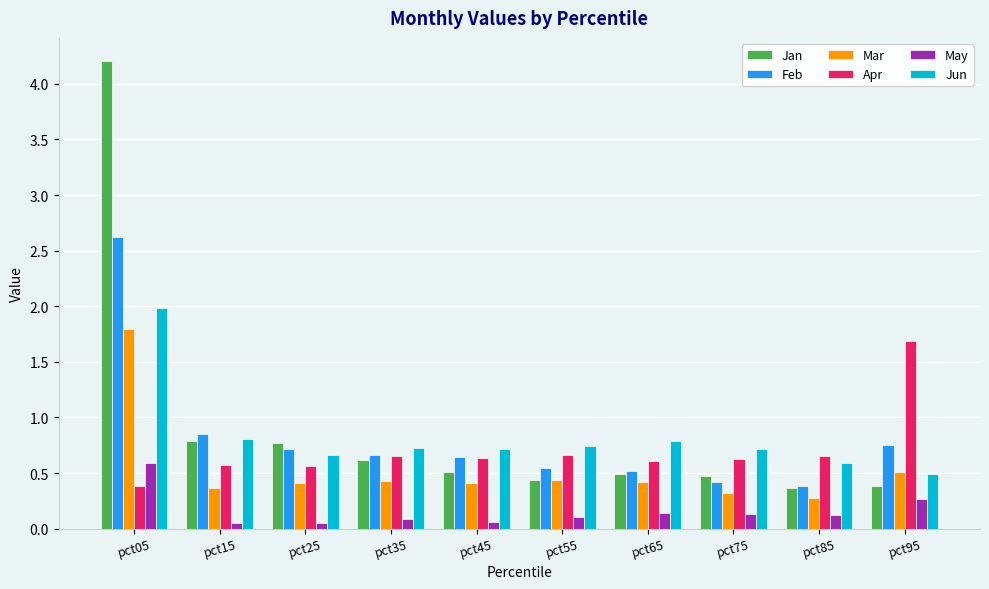

What is the difference between the maximum and minimum values in the Jan series?

3.8